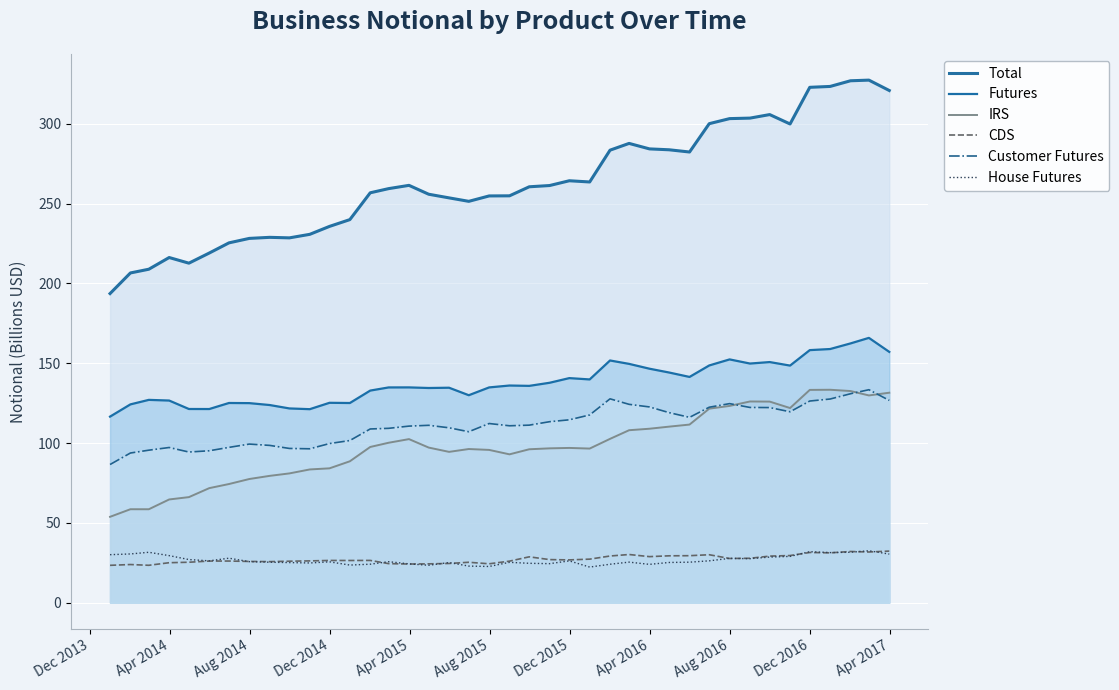

Which has a higher value, Dec 2016 or Dec 2014?

Dec 2016